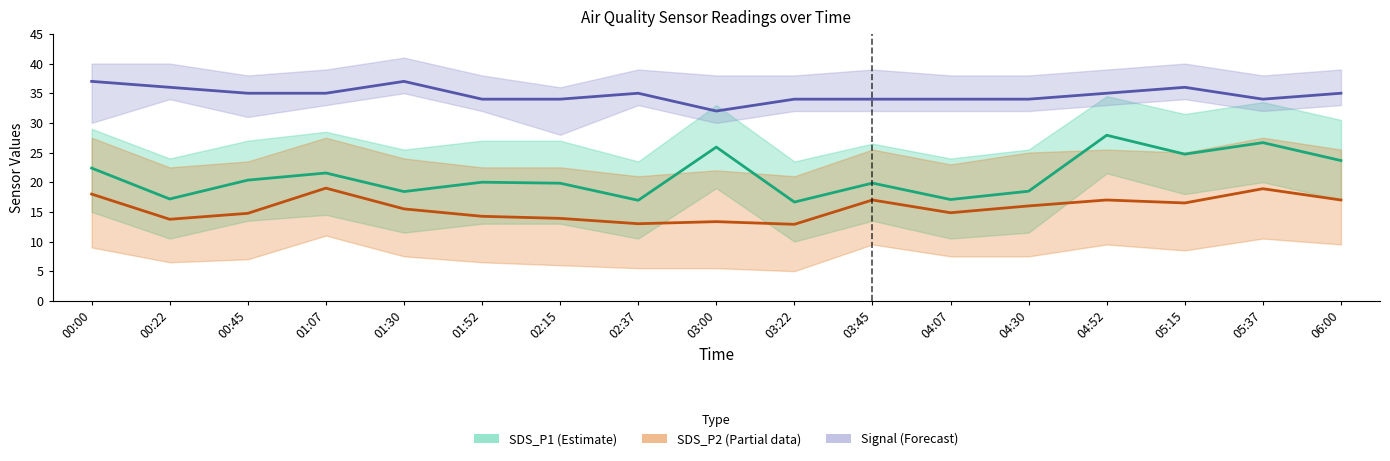

Is it true that Signal equals 35.0 at 00:45?

True